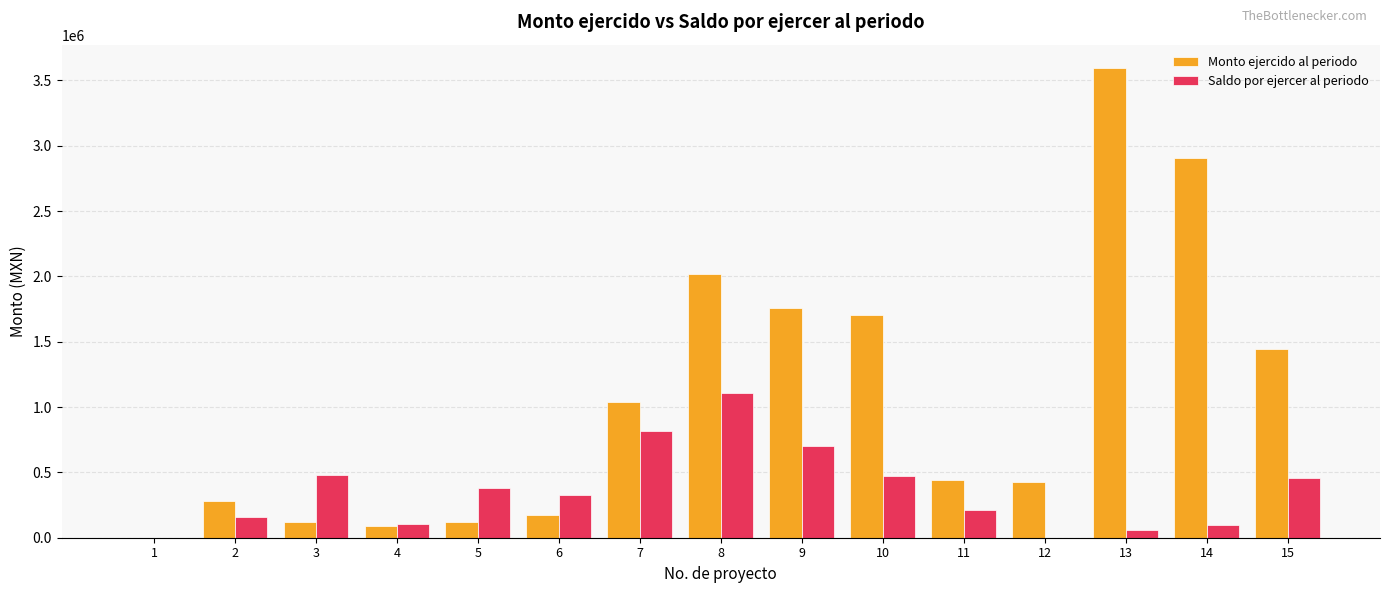

How many data points does each series have?

15